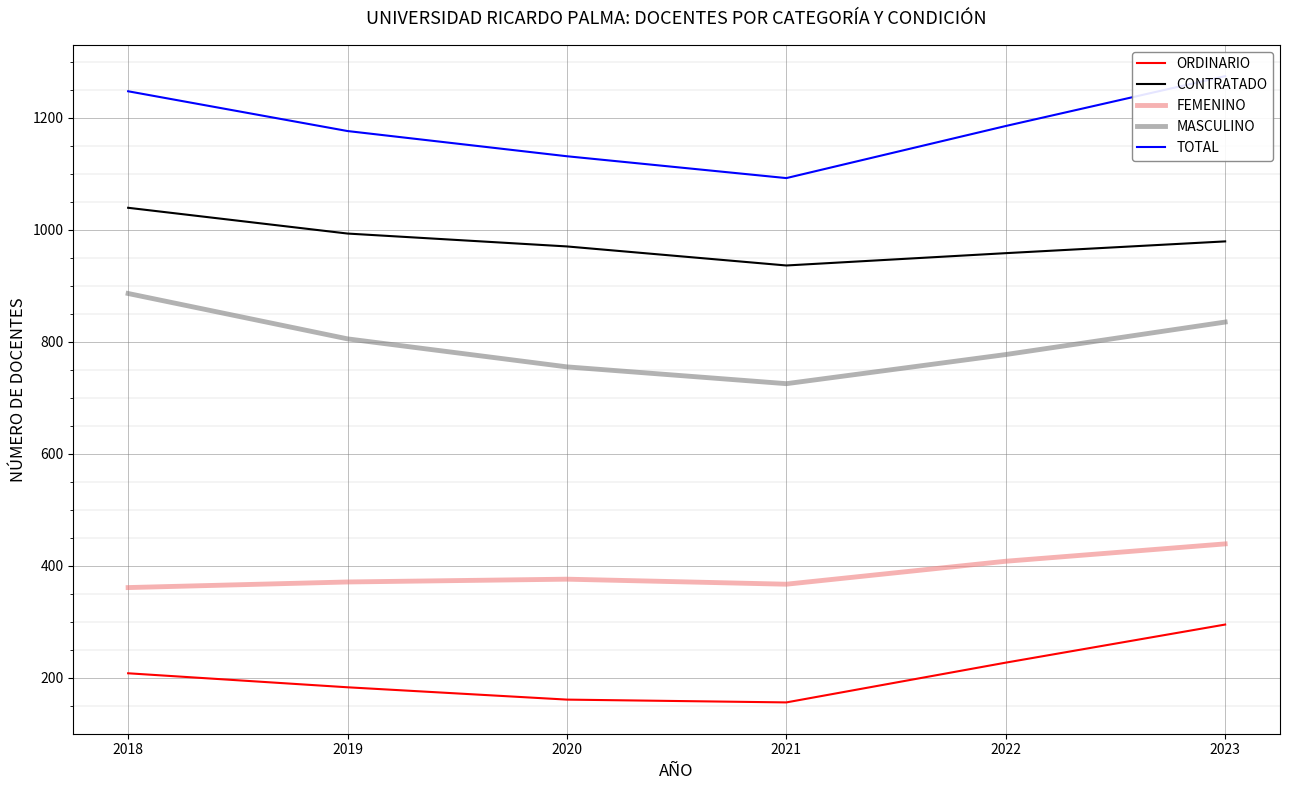

Which category has the highest value across all series?

2023